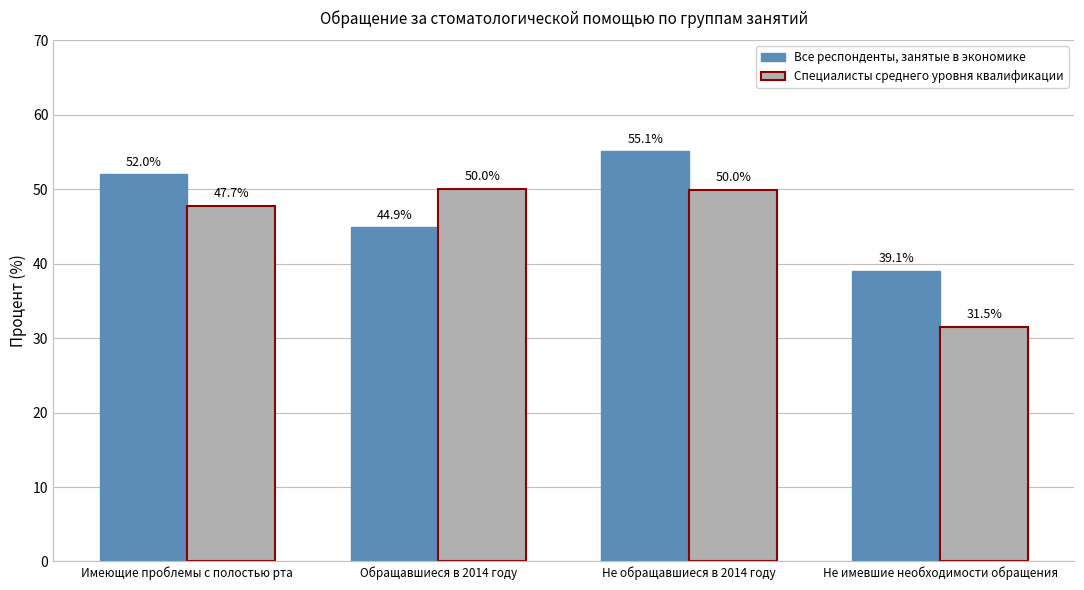

Reading left to right, transcribe all the data shown in this chart.

Все респонденты, занятые в экономике: Имеющие проблемы с полостью рта=52.0	Обращавшиеся в 2014 году=44.9	Не обращавшиеся в 2014 году=55.1	Не имевшие необходимости обращения=39.1
Специалисты среднего уровня квалификации: Имеющие проблемы с полостью рта=47.7	Обращавшиеся в 2014 году=50.0	Не обращавшиеся в 2014 году=50.0	Не имевшие необходимости обращения=31.5